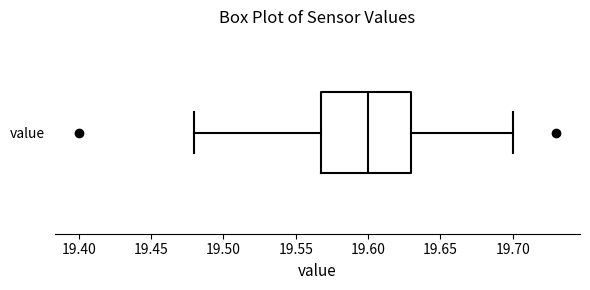

Read this box plot against the x-axis: the position of the median line, the range covered by the box, and the ends of both whiskers. The values are not printed on the chart, so give them approximately, as read against the axis.

median 19.60, box 19.57 to 19.63, whiskers 19.48 to 19.70